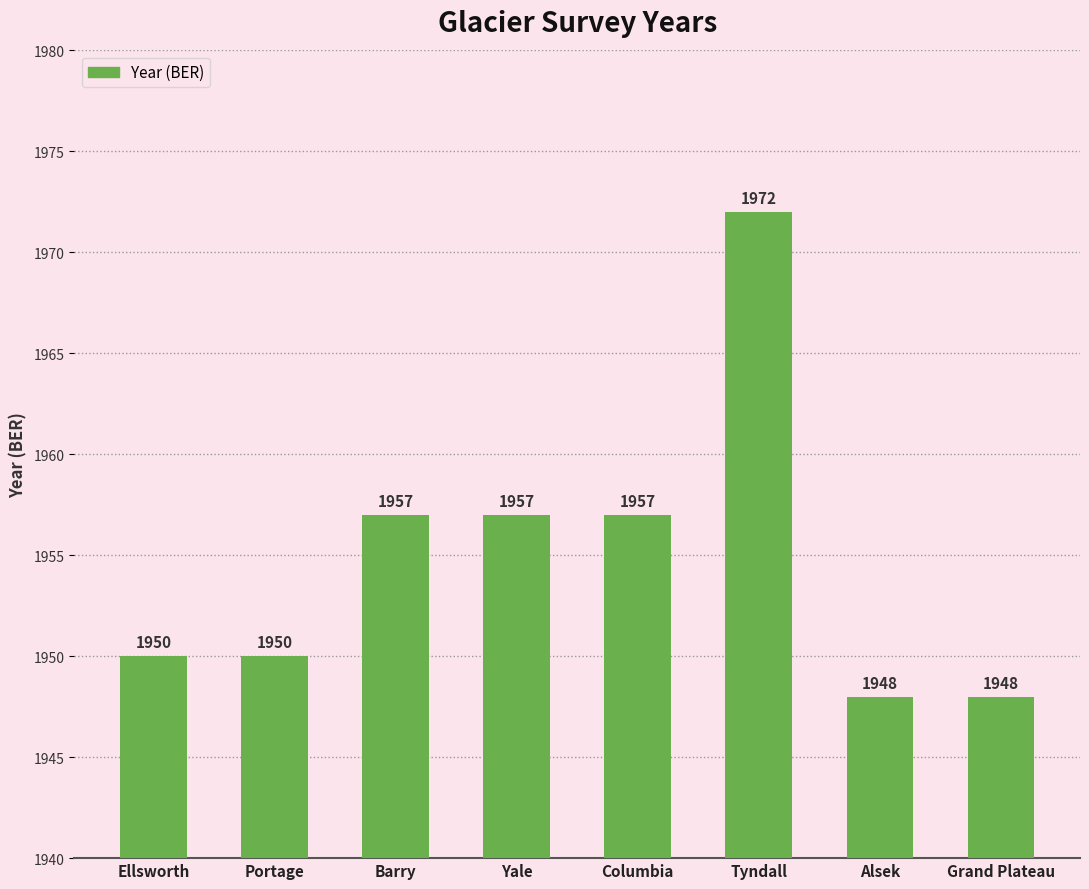

What is the minimum value shown in the chart?

1948